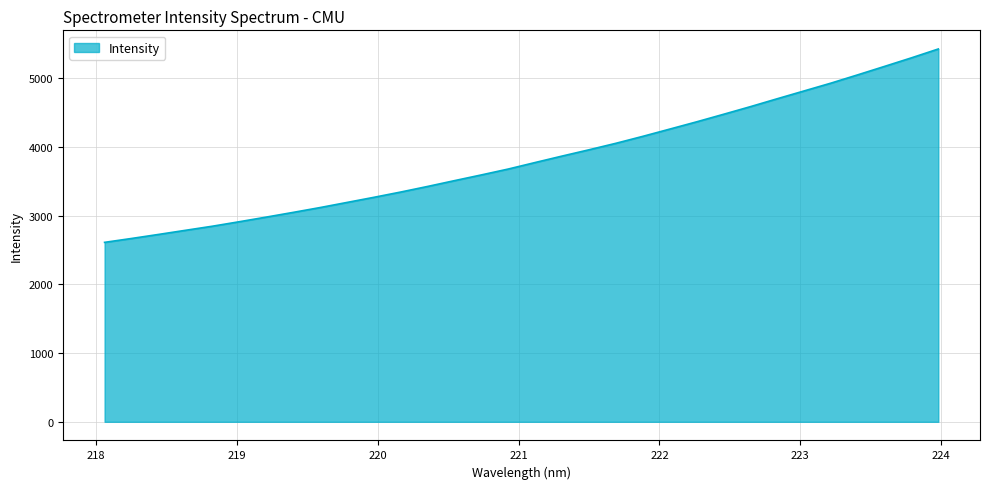

What is the maximum value shown in the chart?

5422.2